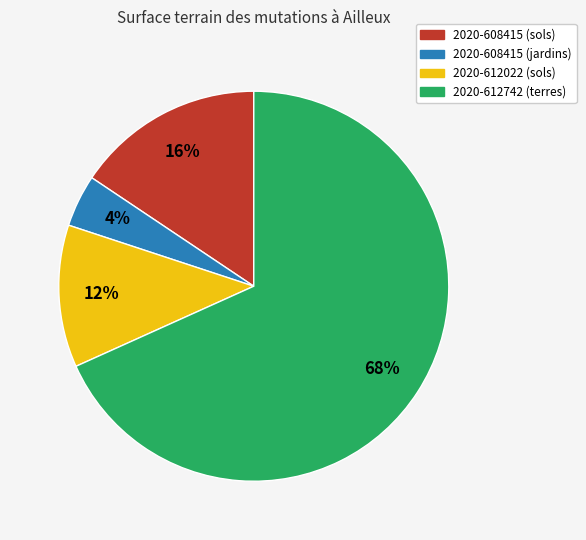

What is the majority slice?

2020-612742 (terres)